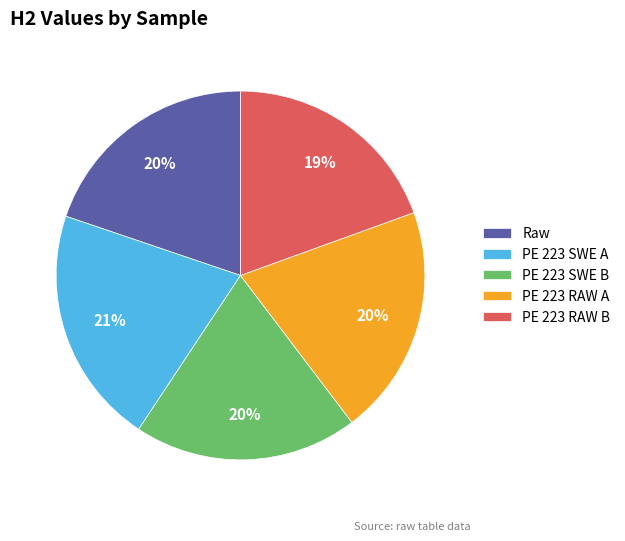

To the nearest percent, what is the difference between the Raw and PE 223 SWE A slice percentages?

1%